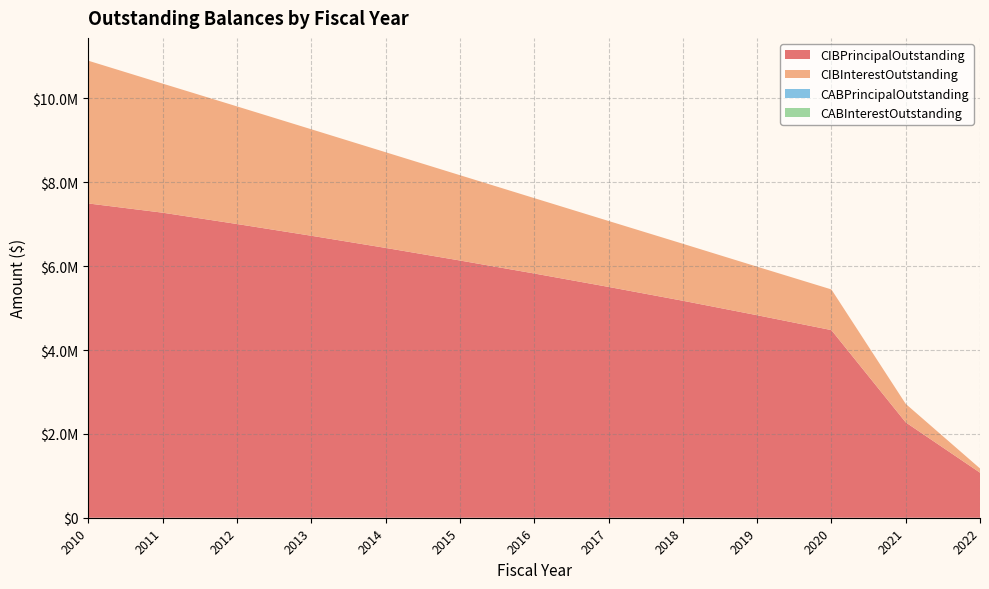

Reading left to right, transcribe all the data shown in this chart.

CIBPrincipalOutstanding: 7495000.0	7275000.0	7005000.0	6725000.0	6435000.0	6135000.0	5825000.0	5505000.0	5175000.0	4830000.0	4475000.0	2275000.0	1075000.0
CIBInterestOutstanding: 3403943.3	3078301.2	2805068.8	2539411.2	2282303.8	2034796.2	1797963.8	1572956.2	1359298.8	1157491.2	969683.8	440786.8	100099.9
CABPrincipalOutstanding: 0.0	0.0	0.0	0.0	0.0	0.0	0.0	0.0	0.0	0.0	0.0	0.0	0.0
CABInterestOutstanding: 0.0	0.0	0.0	0.0	0.0	0.0	0.0	0.0	0.0	0.0	0.0	0.0	0.0